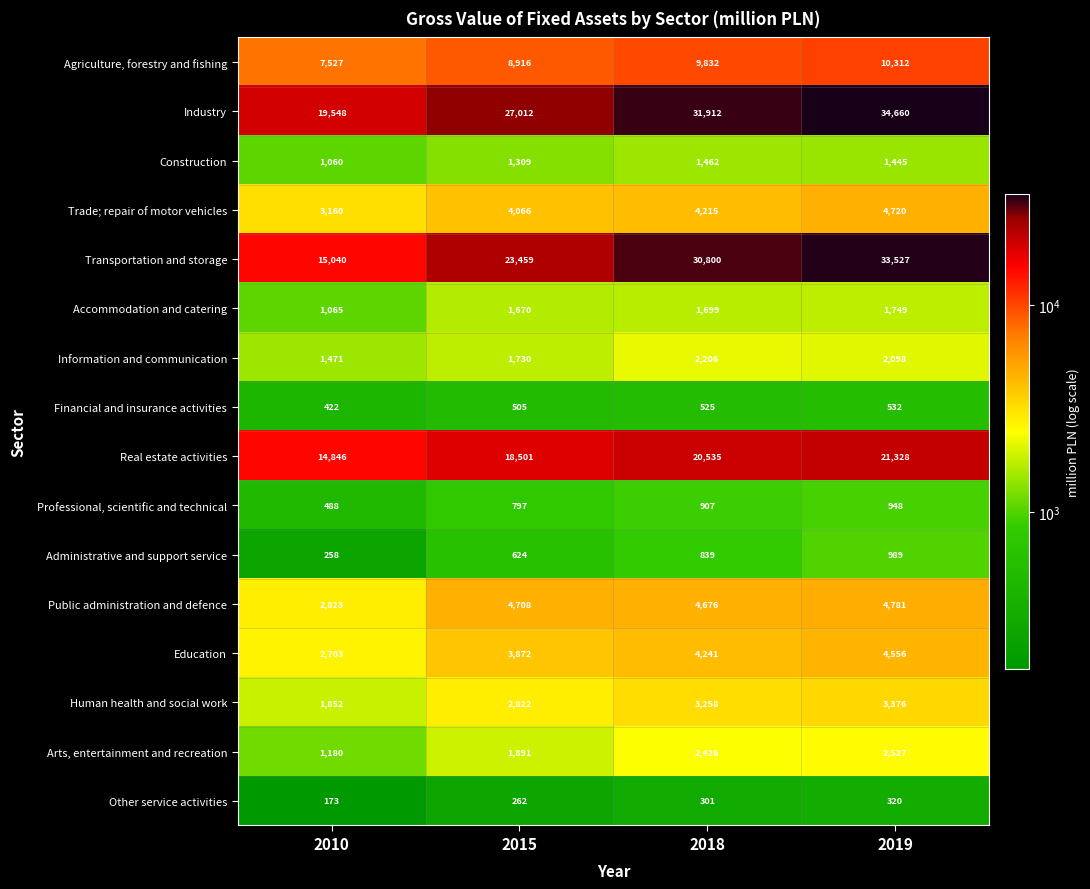

What is the difference between the highest and lowest values at 2010?

19375